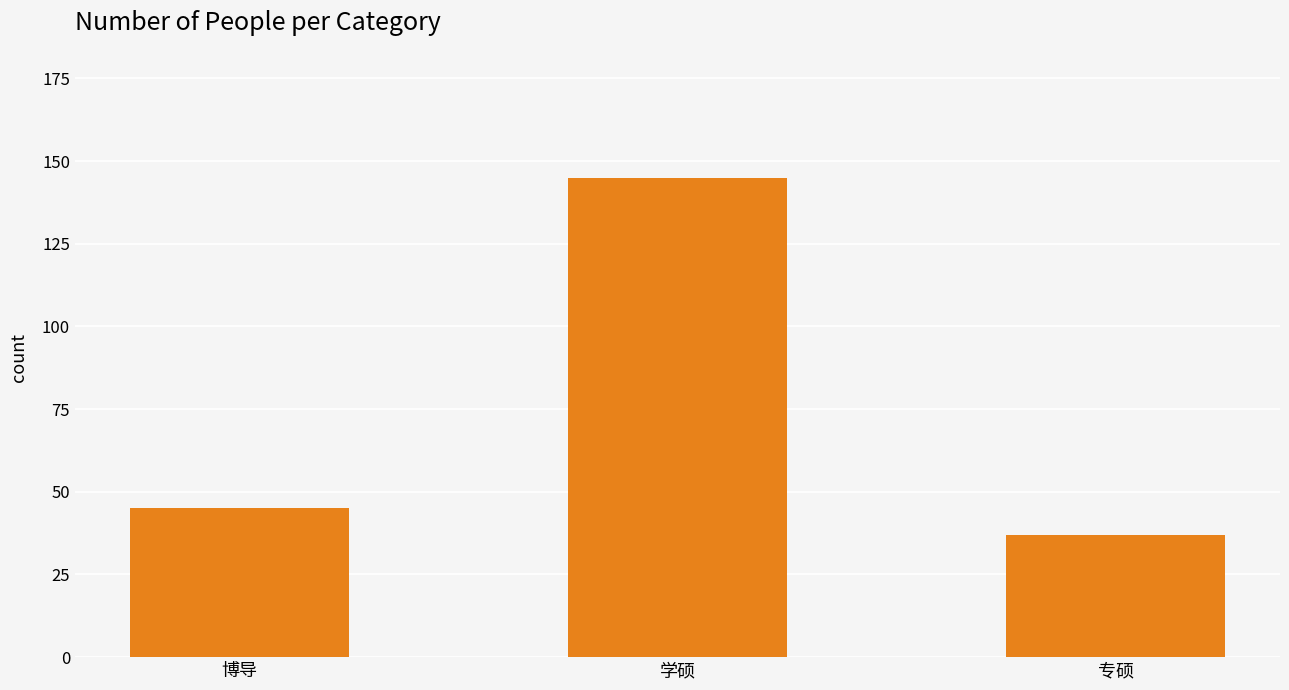

The chart shows a value of 74 at 博导. True or false?

False